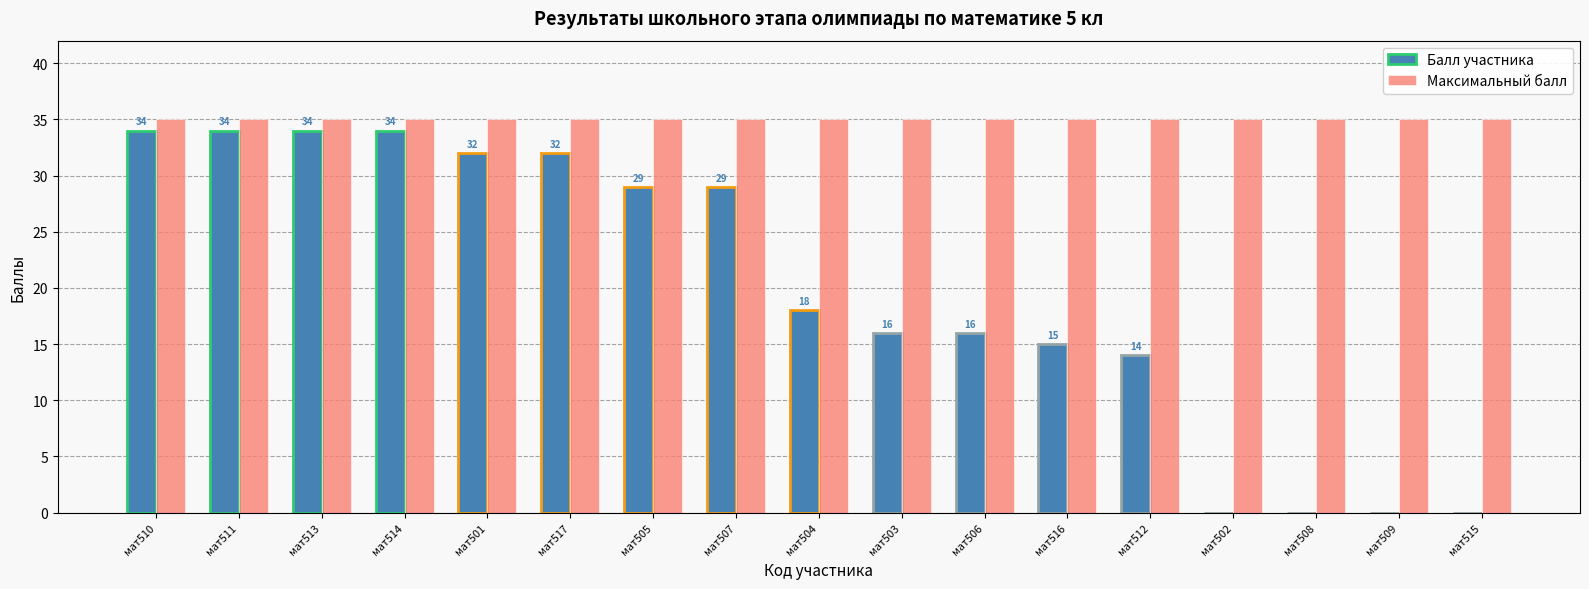

The Максимальный балл series shows 35 at мат503. True or false?

True